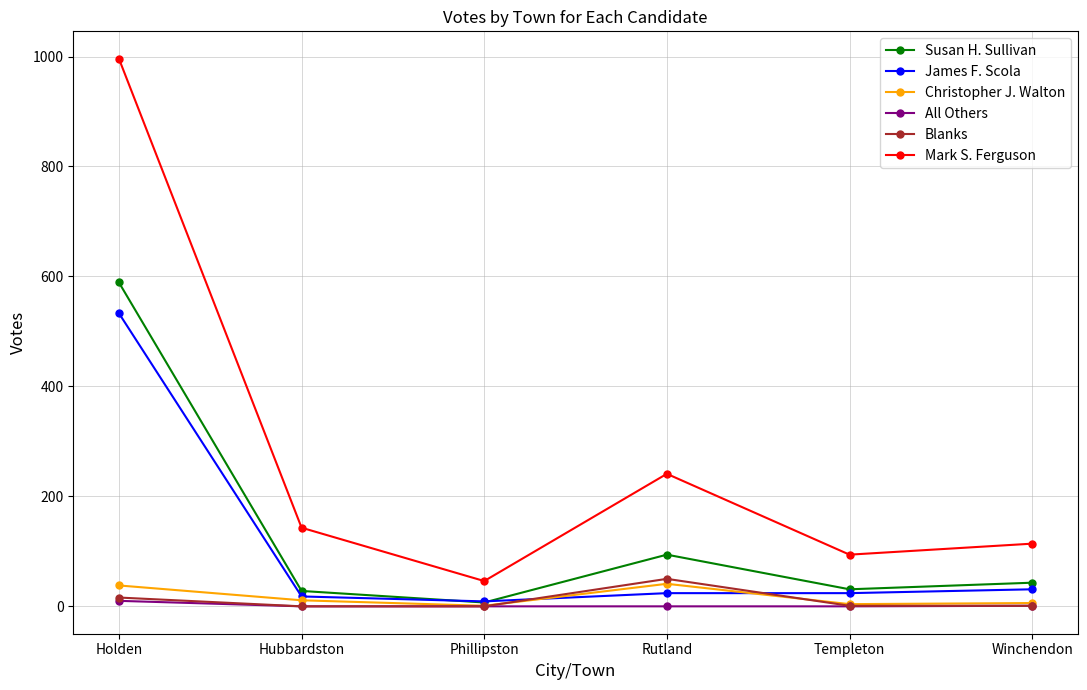

Which series changed the most between Rutland and Winchendon?

Mark S. Ferguson